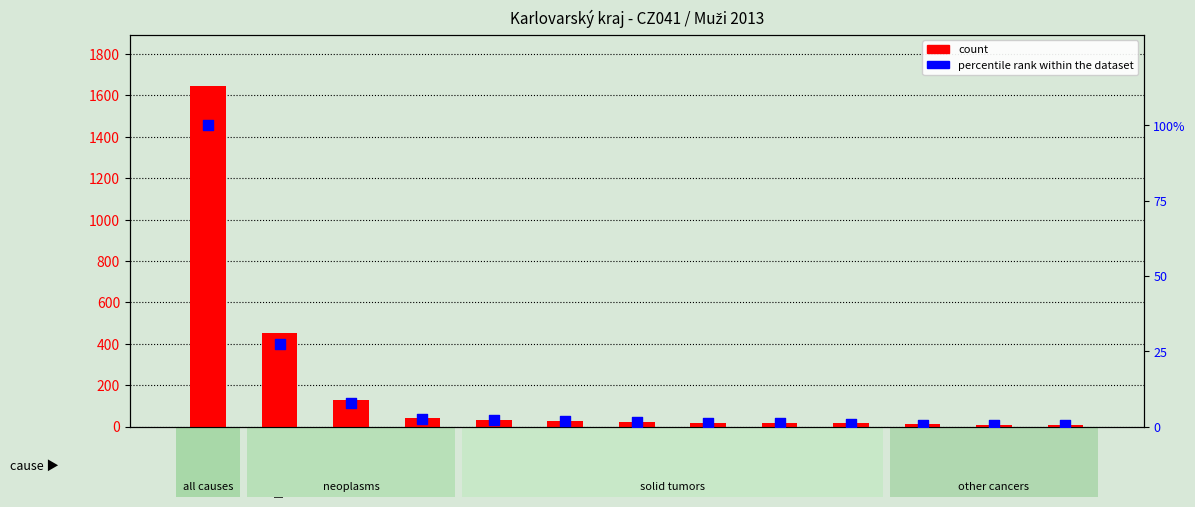

Which series contains the highest Y value?

count